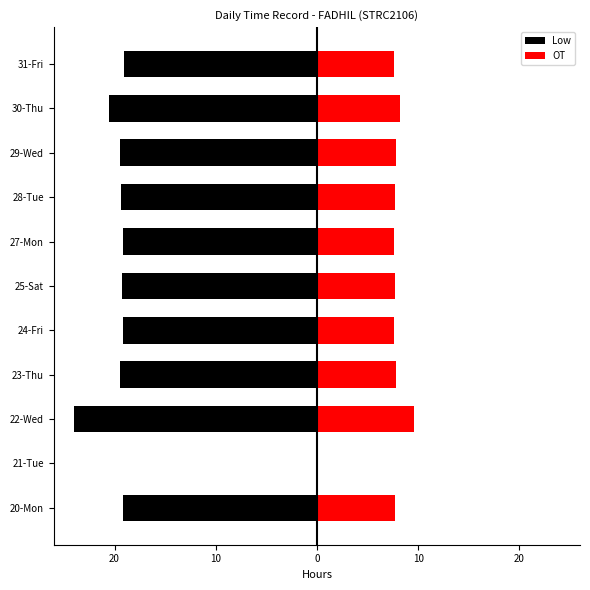

What is the lowest value of the Low series?

-24.0